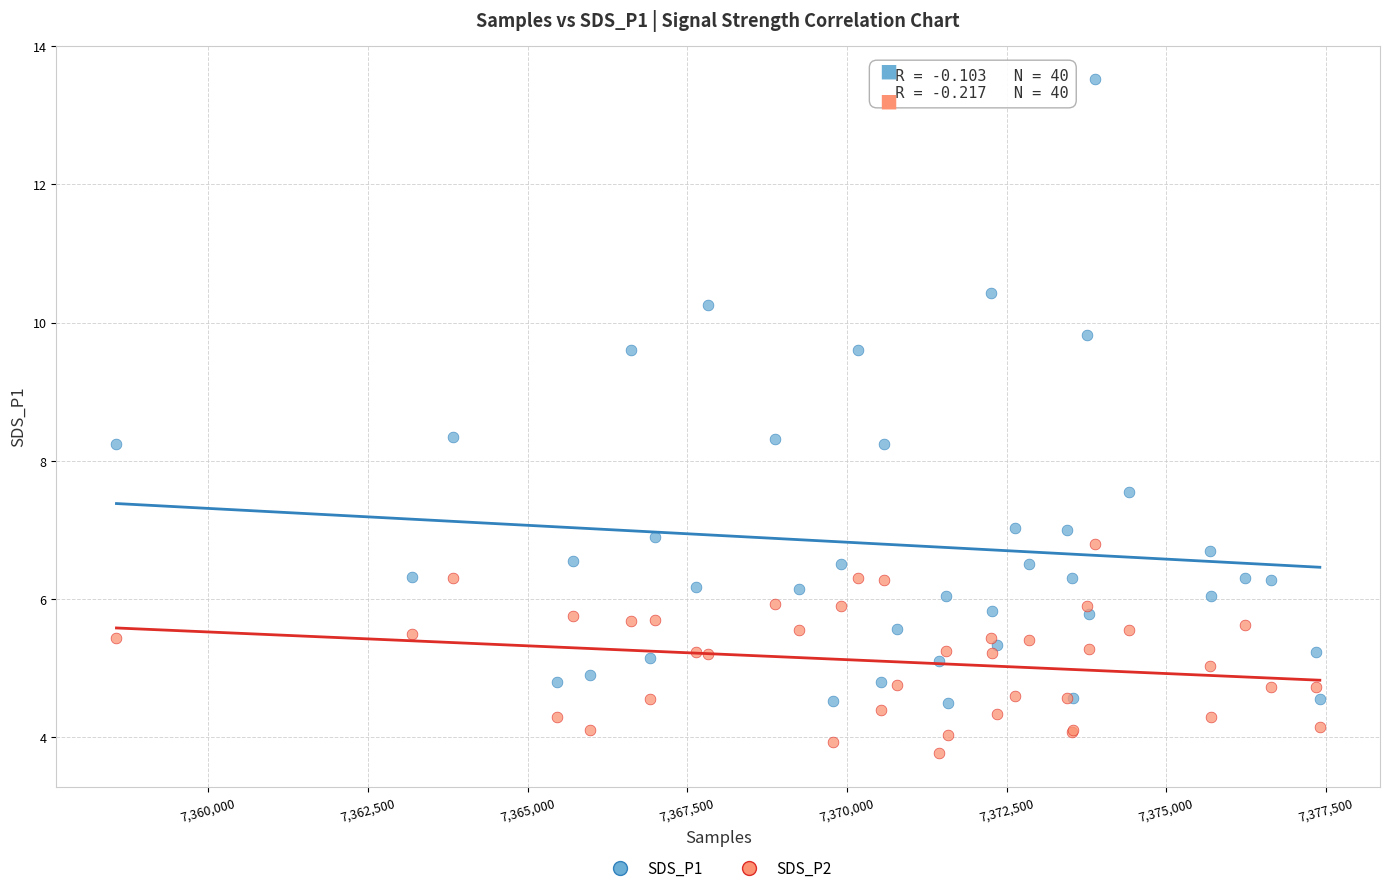

Which series contains the highest Y value?

SDS_P1